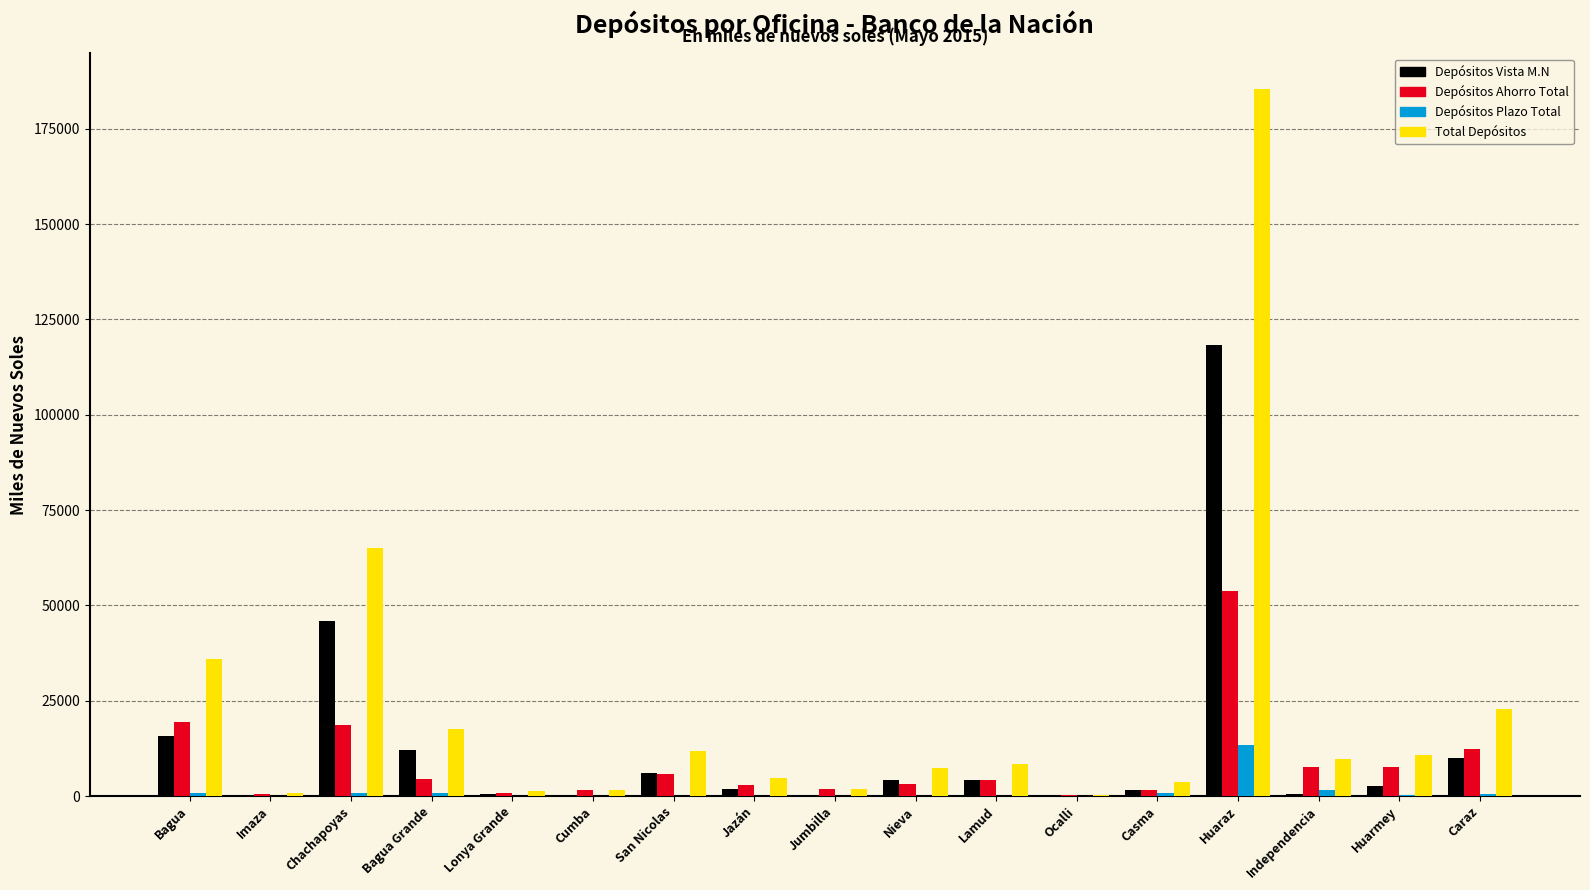

Which series changed the most between Jazán and Caraz?

Total Depósitos